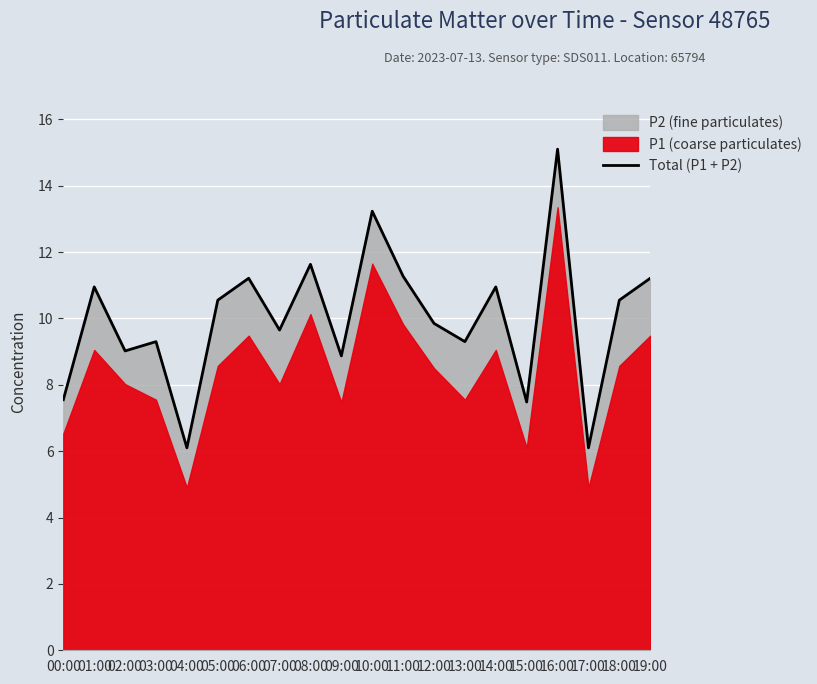

List the labels in order of value, largest first.

16:00, 10:00, 08:00, 11:00, 06:00, 19:00, 01:00, 14:00, 05:00, 18:00, 12:00, 07:00, 03:00, 13:00, 02:00, 09:00, 00:00, 15:00, 04:00, 17:00